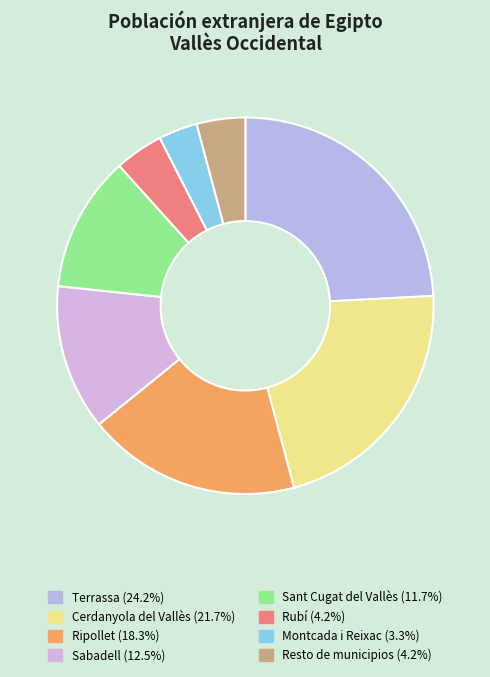

How many slices are in this pie chart?

8